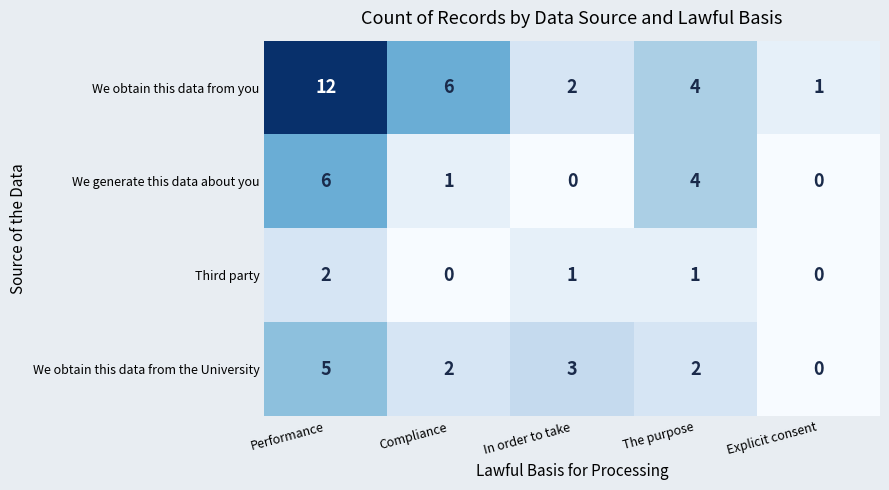

What is the difference between the maximum and minimum values in the We generate this data about you series?

6